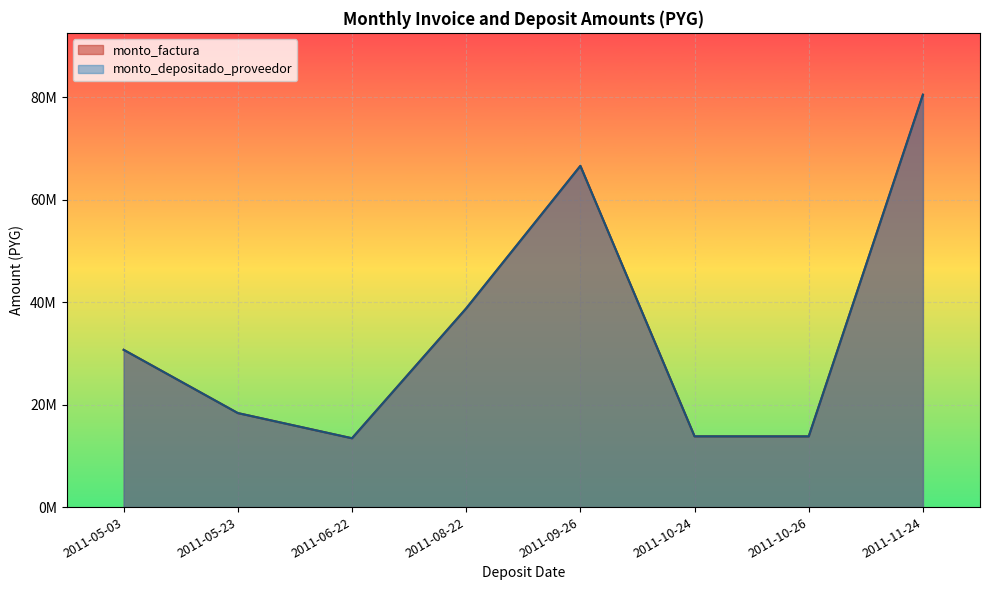

The monto_depositado_proveedor series shows 16974509 at 2011-05-03. True or false?

False